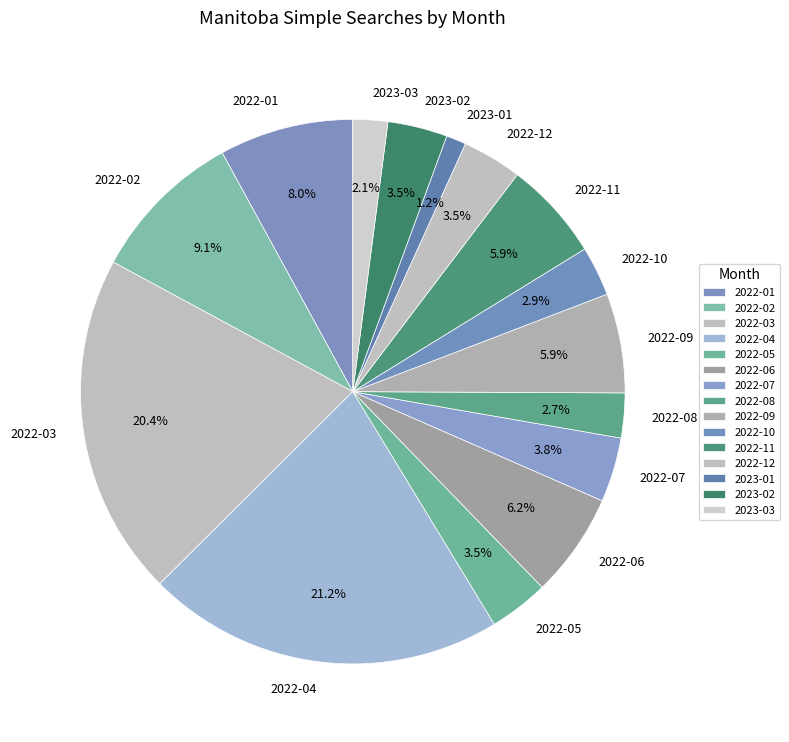

What portion of the pie excludes 2022-08?

97.3%